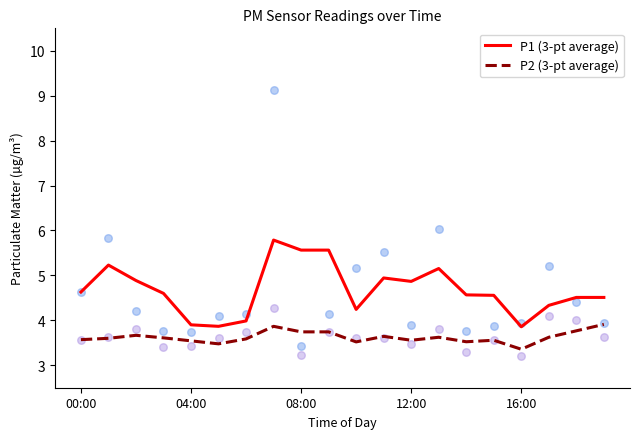

At how many categories does at least one series exceed 3?

20